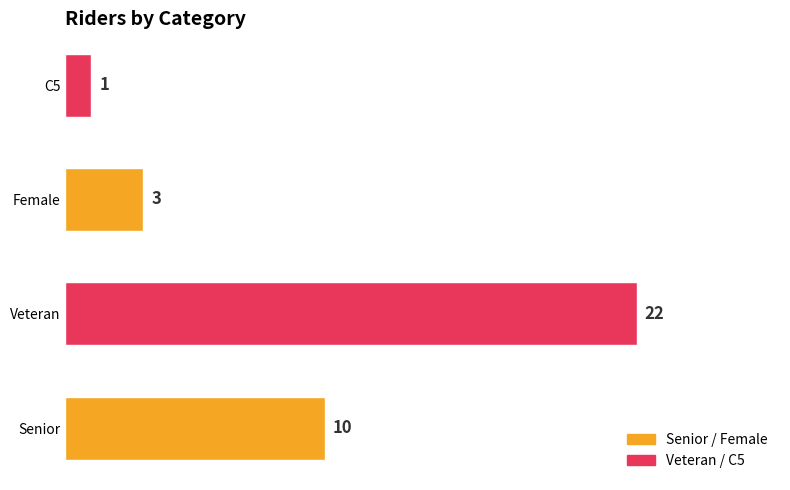

What is the sum of the values at C5 and Senior?

11